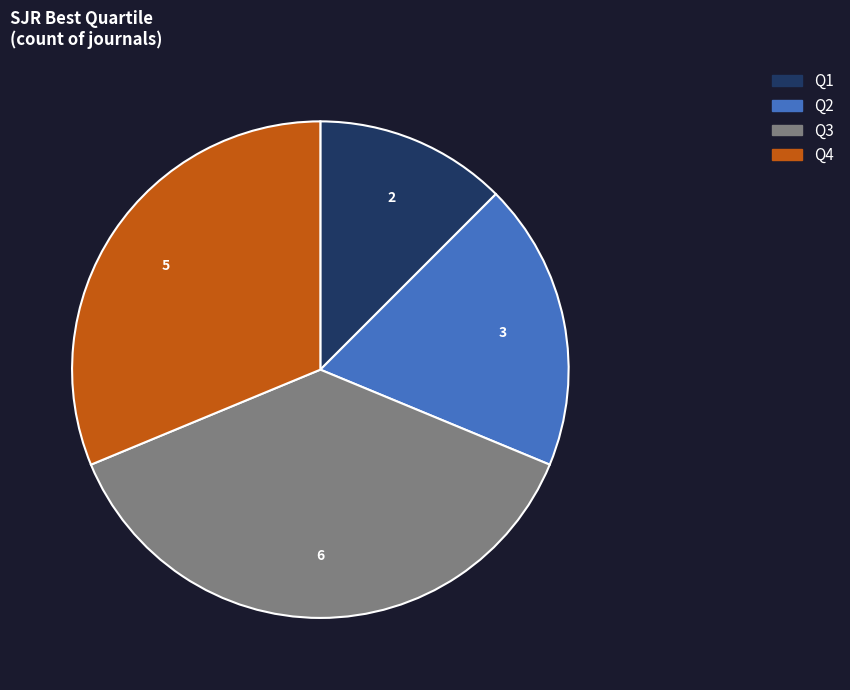

How many segments does this pie chart have?

4